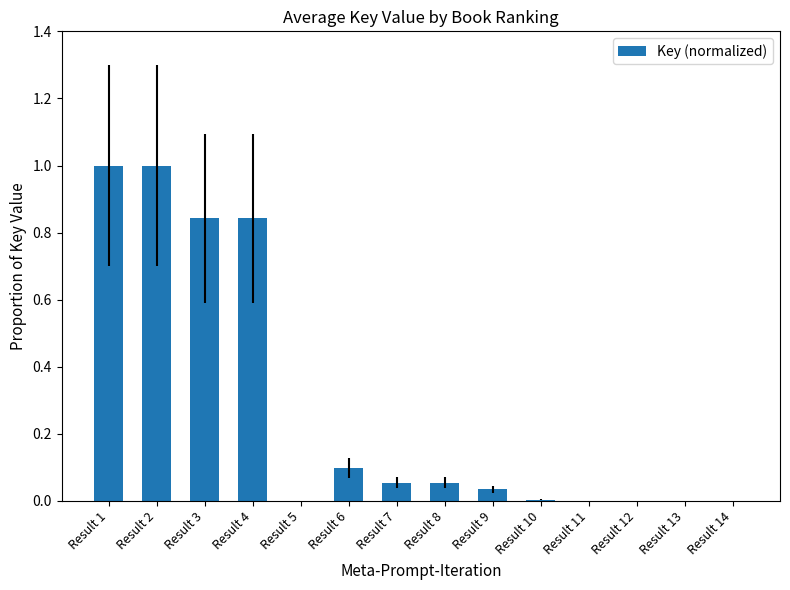

Does the chart contain stacked bars?

No